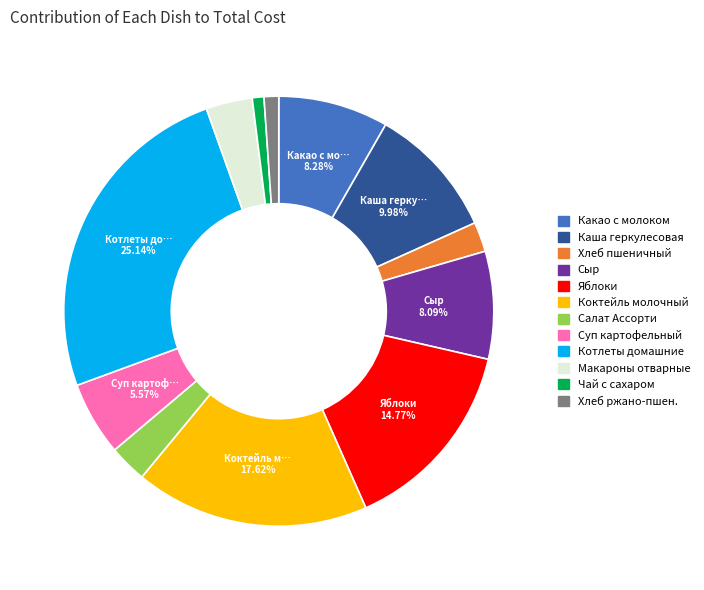

Which has a higher value, Котлеты домашние or Чай с сахаром?

Котлеты домашние